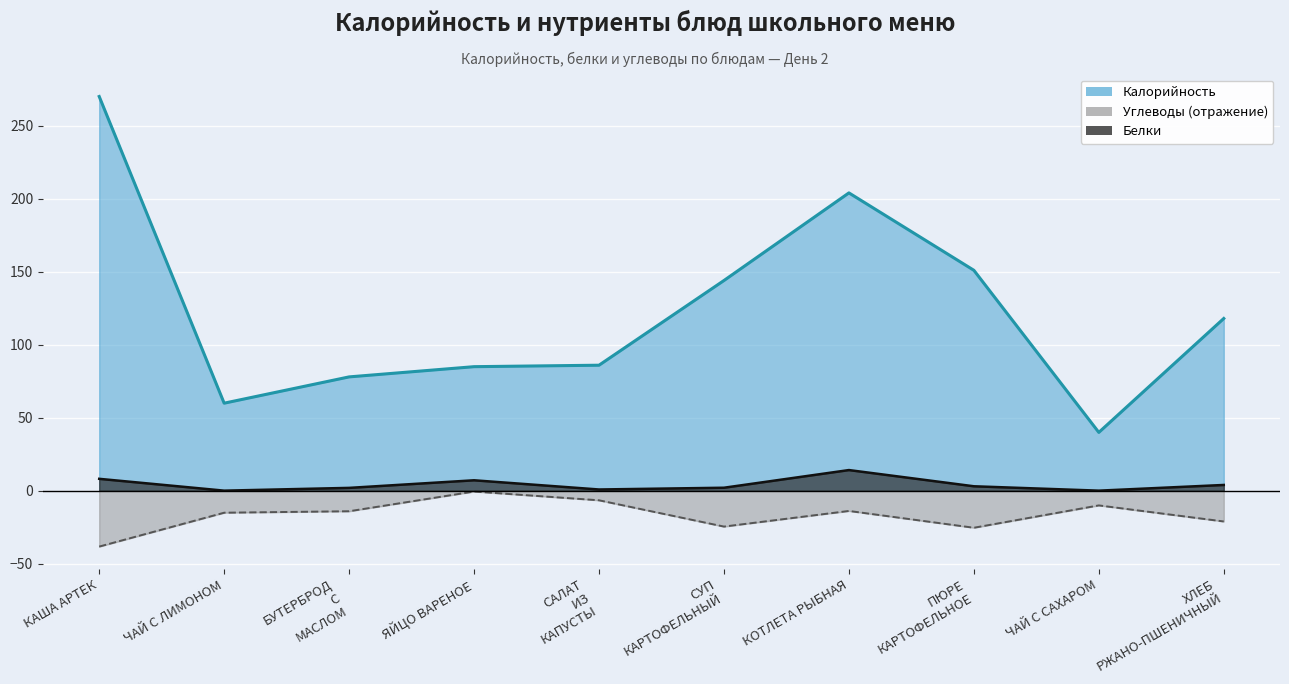

What is the difference between the second highest and second lowest values in the Калорийность series?

144.0